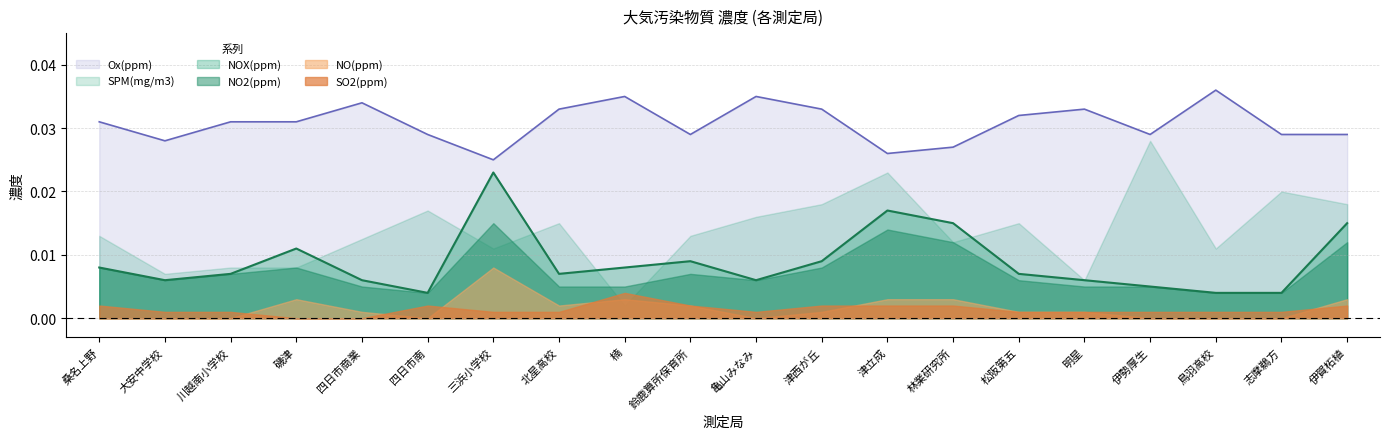

What position from the right is 伊賀柘植?

1